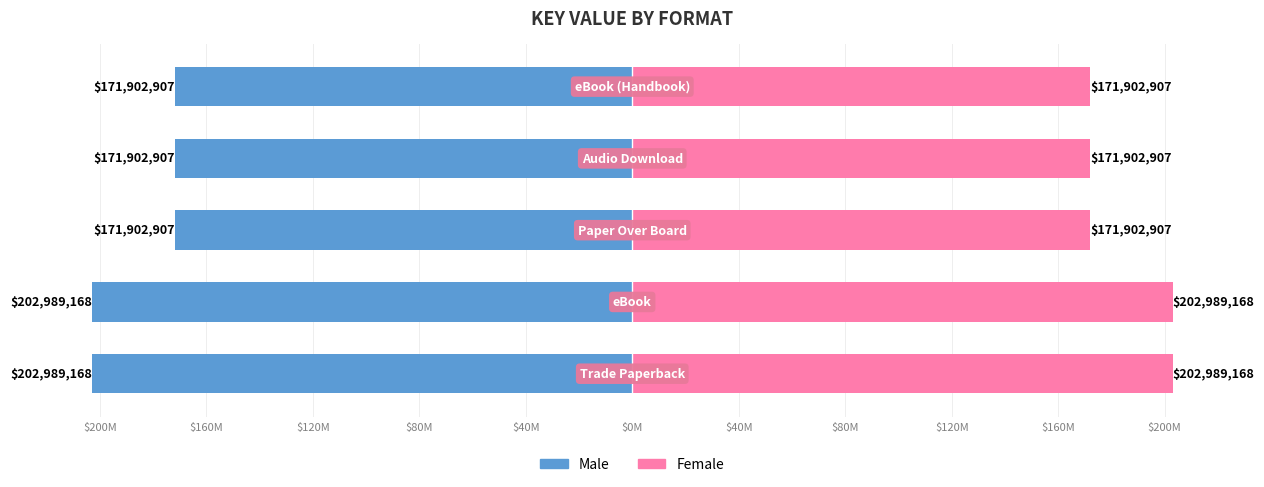

What is the difference between the second highest and minimum values in the Female series?

31.1